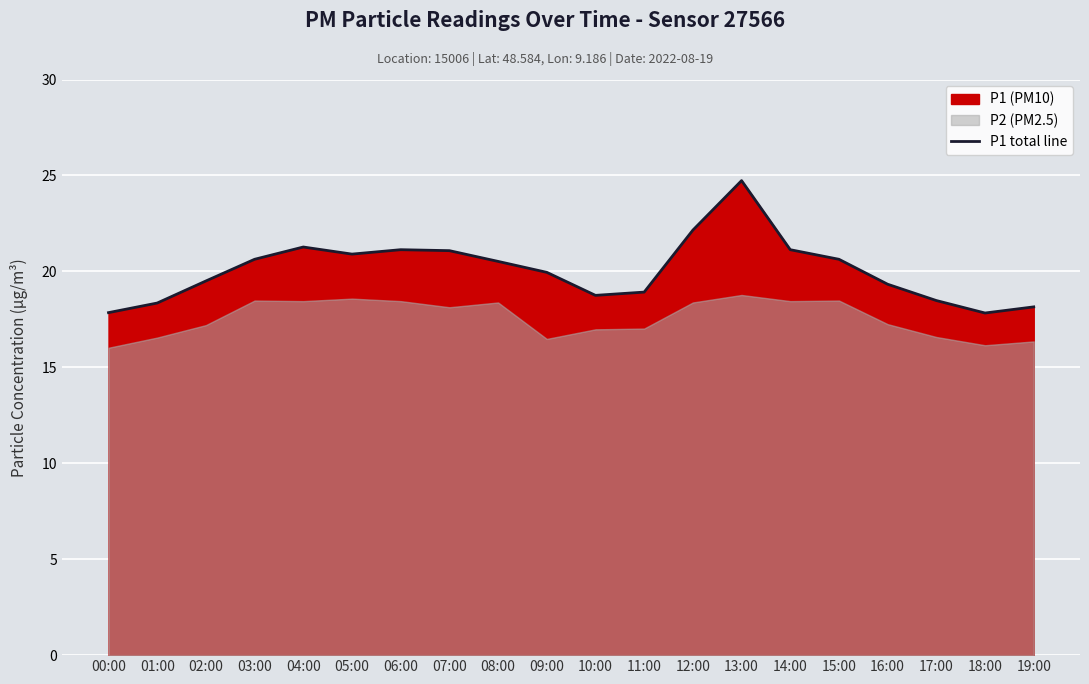

Rank the categories by value from lowest to highest.

18:00, 00:00, 19:00, 01:00, 17:00, 10:00, 11:00, 16:00, 02:00, 09:00, 08:00, 03:00, 15:00, 05:00, 07:00, 06:00, 14:00, 04:00, 12:00, 13:00